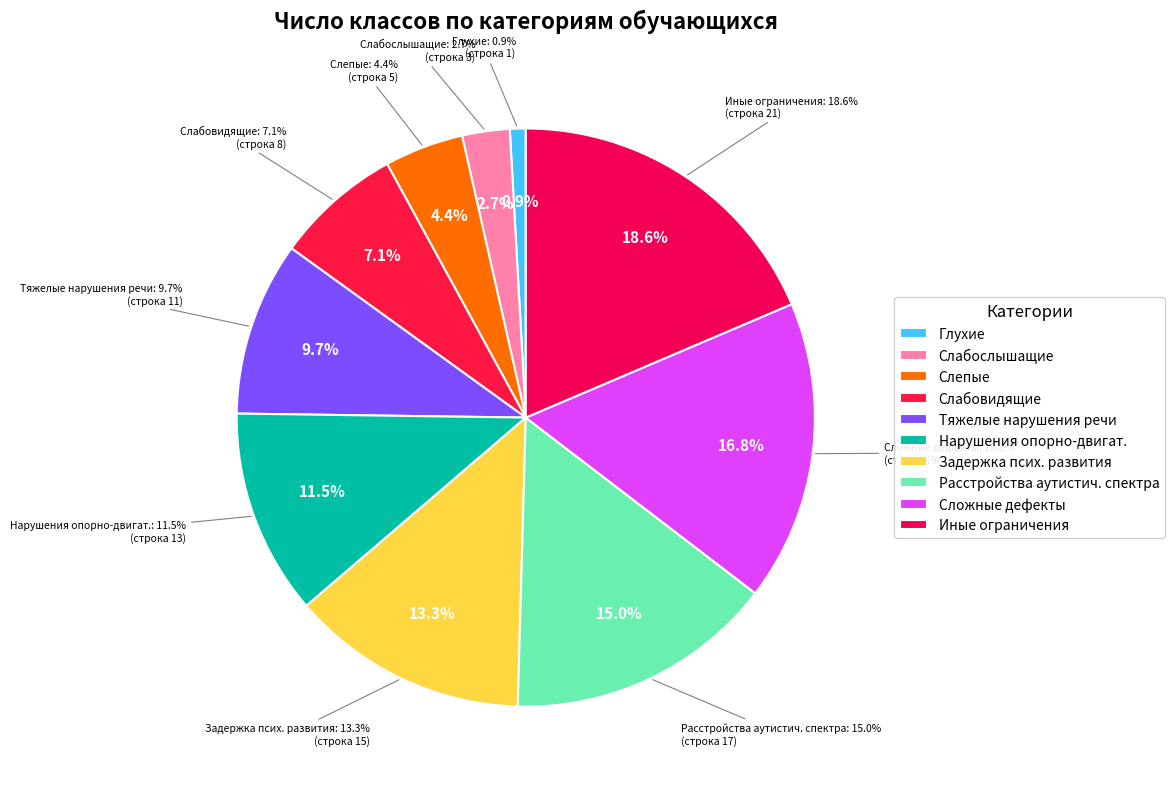

Is the sum of Число классов для обучающихся с расстройствами and Число классов для слепых greater than half?

No